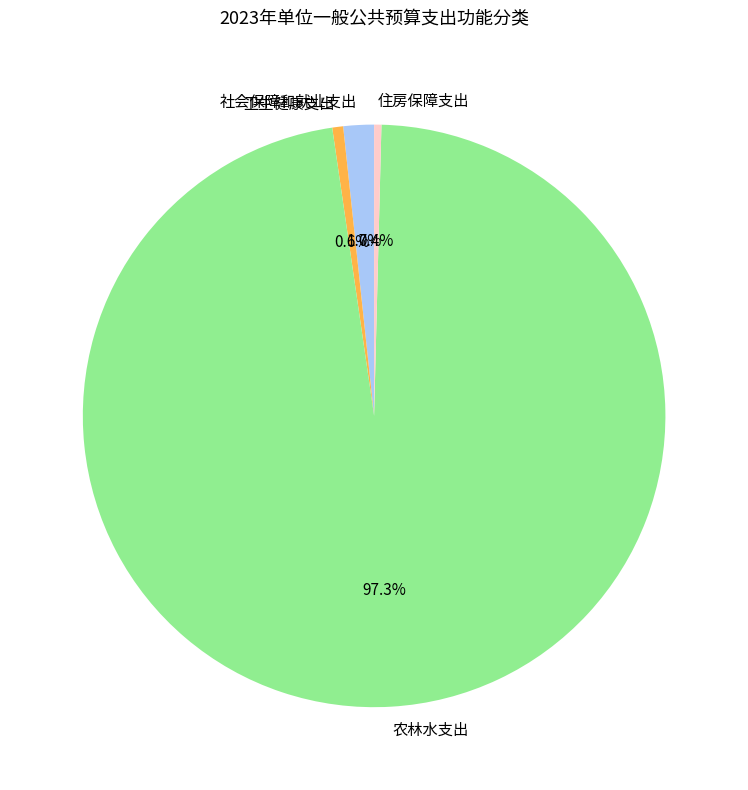

What is the ratio of the value at 农林水支出 to the value at 卫生健康支出?

161.5